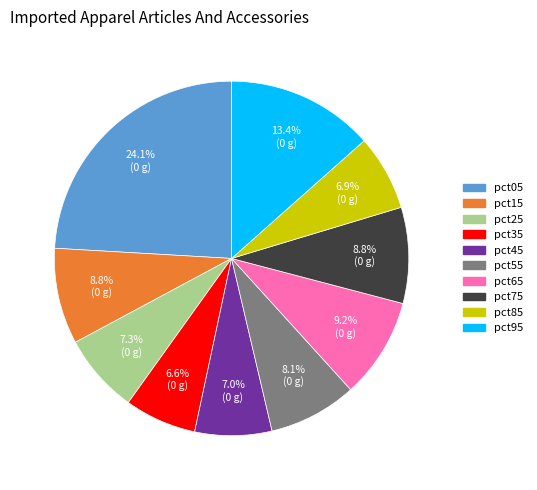

True or false: pct95 accounts for 8% of the total.

False